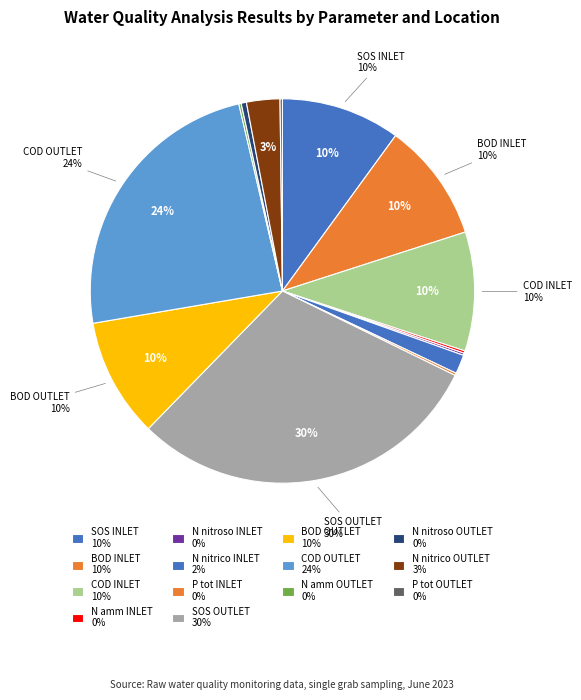

Which category has the smallest portion of the pie?

N nitroso INLET